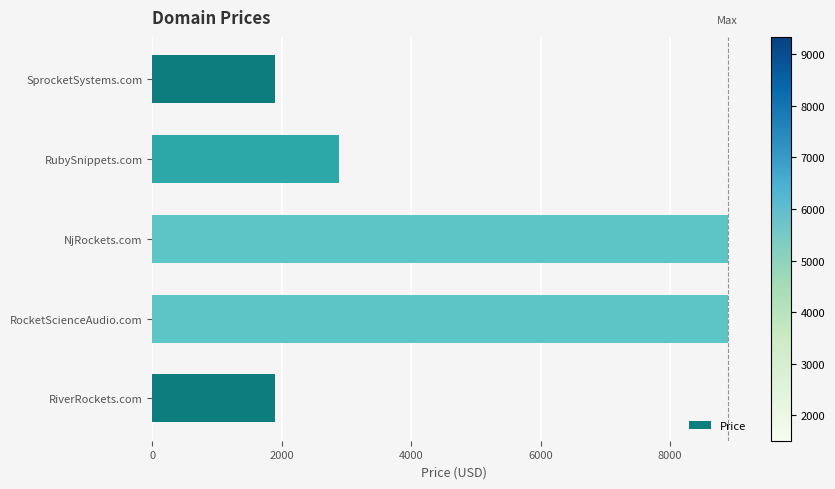

What is the difference between the maximum and minimum values?

7000